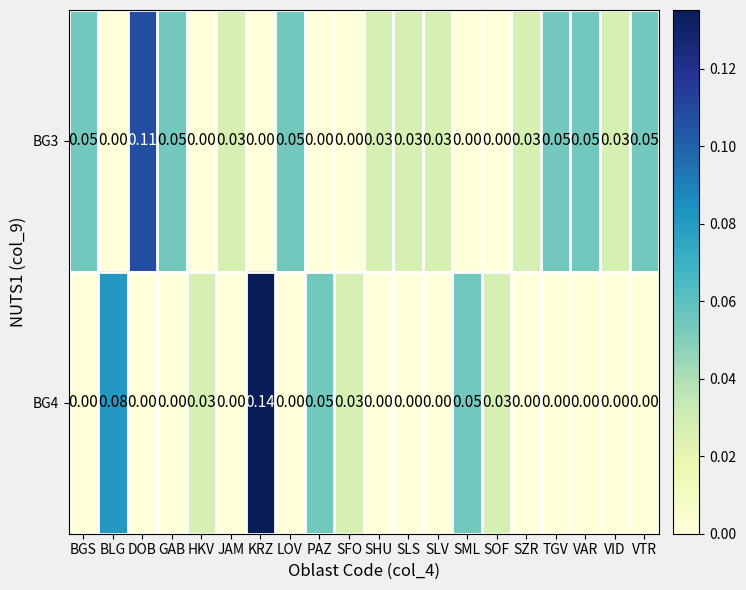

At which category is the sum across all series the highest?

KRZ